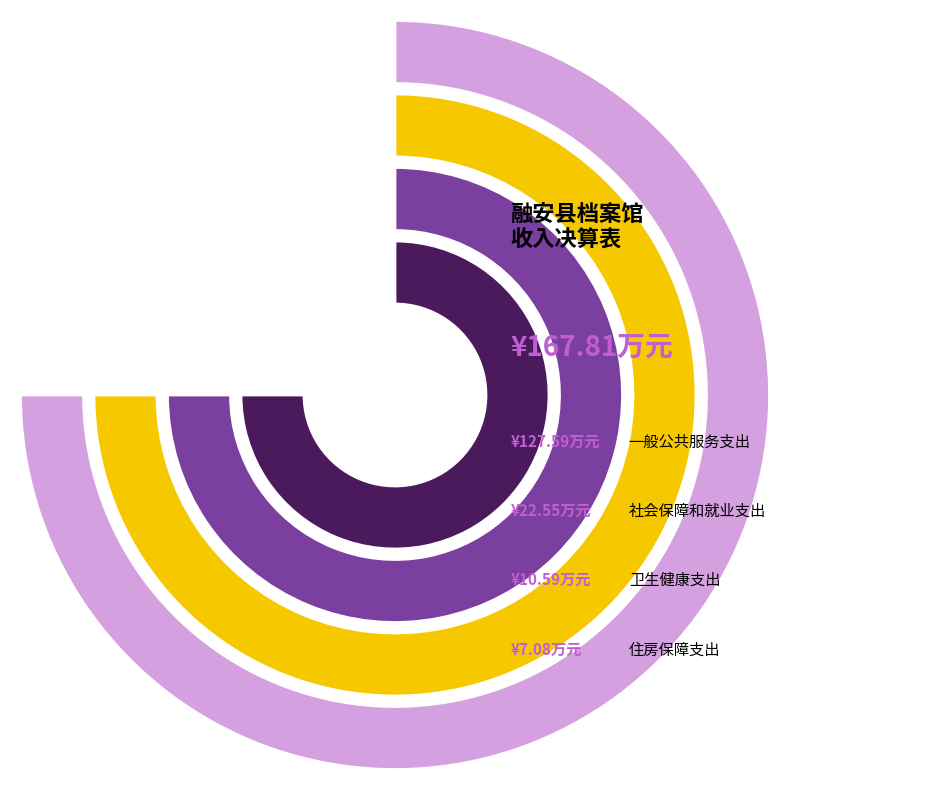

True or false: 卫生健康支出 accounts for 6% of the total.

True